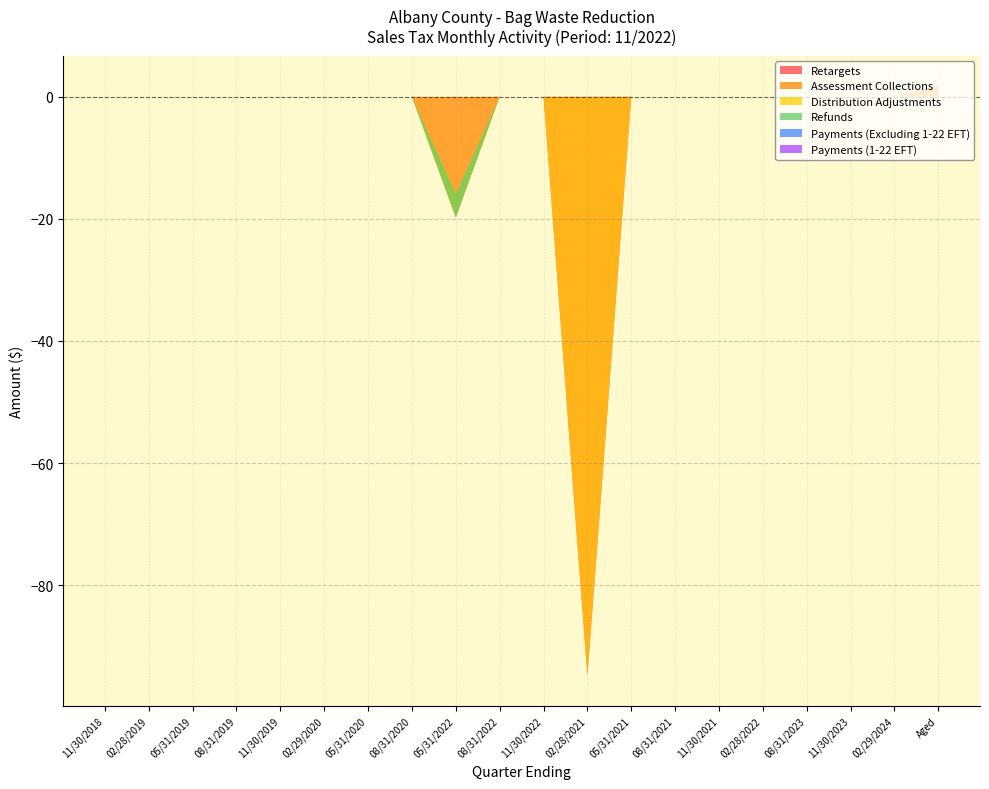

Reading left to right, extract all data points from this chart.

Retargets: 11/30/2018=0.0	02/28/2019=0.0	05/31/2019=0.0	08/31/2019=0.0	11/30/2019=0.0	02/29/2020=0.0	05/31/2020=0.0	08/31/2020=0.0	05/31/2022=0.0	08/31/2022=0.0	11/30/2022=0.0	02/28/2021=-95.0	05/31/2021=0.0	08/31/2021=0.0	11/30/2021=0.0	02/28/2022=0.0	08/31/2023=0.0	11/30/2023=0.0	02/29/2024=0.0	Aged=0.0
Assessment Collections: 11/30/2018=0.0	02/28/2019=0.0	05/31/2019=0.0	08/31/2019=0.0	11/30/2019=0.0	02/29/2020=0.0	05/31/2020=0.0	08/31/2020=0.0	05/31/2022=-19.8	08/31/2022=0.0	11/30/2022=0.0	02/28/2021=0.0	05/31/2021=0.0	08/31/2021=0.0	11/30/2021=0.0	02/28/2022=0.0	08/31/2023=0.0	11/30/2023=0.0	02/29/2024=0.0	Aged=1.9
Distribution Adjustments: 11/30/2018=0.0	02/28/2019=0.0	05/31/2019=0.0	08/31/2019=0.0	11/30/2019=0.0	02/29/2020=0.0	05/31/2020=0.0	08/31/2020=0.0	05/31/2022=3.8	08/31/2022=0.0	11/30/2022=0.0	02/28/2021=95.0	05/31/2021=0.0	08/31/2021=0.0	11/30/2021=0.0	02/28/2022=0.0	08/31/2023=0.0	11/30/2023=0.0	02/29/2024=0.0	Aged=0.0
Refunds: 11/30/2018=0.0	02/28/2019=0.0	05/31/2019=0.0	08/31/2019=0.0	11/30/2019=0.0	02/29/2020=0.0	05/31/2020=0.0	08/31/2020=0.0	05/31/2022=-3.8	08/31/2022=0.0	11/30/2022=0.0	02/28/2021=0.0	05/31/2021=0.0	08/31/2021=0.0	11/30/2021=0.0	02/28/2022=0.0	08/31/2023=0.0	11/30/2023=0.0	02/29/2024=0.0	Aged=0.0
Payments (Excluding 1-22 EFT): 11/30/2018=0.0	02/28/2019=0.0	05/31/2019=0.0	08/31/2019=0.0	11/30/2019=0.0	02/29/2020=0.0	05/31/2020=0.0	08/31/2020=0.0	05/31/2022=0.0	08/31/2022=0.0	11/30/2022=0.0	02/28/2021=0.0	05/31/2021=0.0	08/31/2021=0.0	11/30/2021=0.0	02/28/2022=0.0	08/31/2023=0.0	11/30/2023=0.0	02/29/2024=0.0	Aged=0.0
Payments (1-22 EFT): 11/30/2018=0.0	02/28/2019=0.0	05/31/2019=0.0	08/31/2019=0.0	11/30/2019=0.0	02/29/2020=0.0	05/31/2020=0.0	08/31/2020=0.0	05/31/2022=0.0	08/31/2022=0.0	11/30/2022=0.0	02/28/2021=0.0	05/31/2021=0.0	08/31/2021=0.0	11/30/2021=0.0	02/28/2022=0.0	08/31/2023=0.0	11/30/2023=0.0	02/29/2024=0.0	Aged=0.0